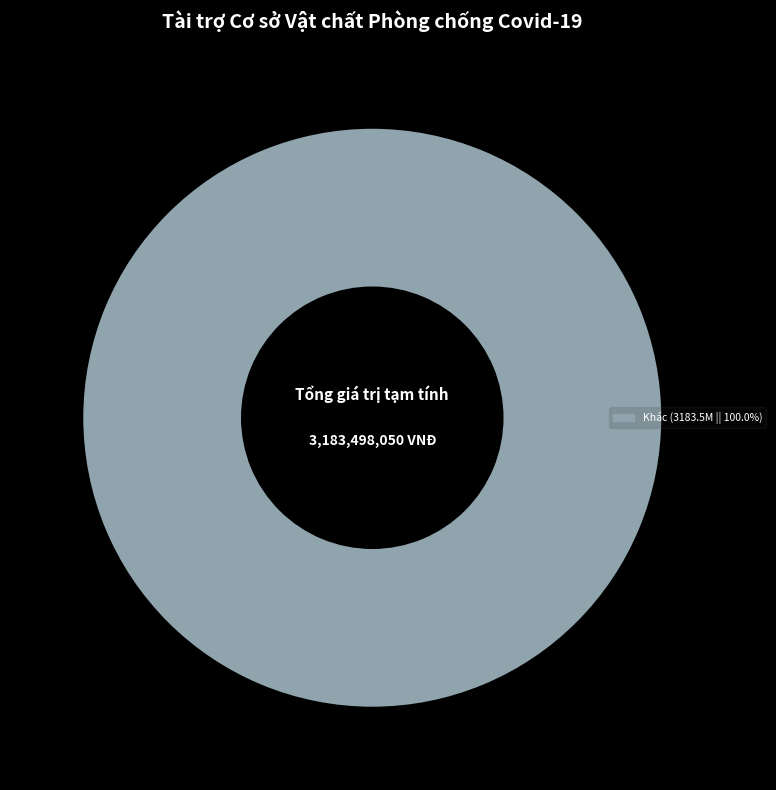

How many slices are in this pie chart?

1